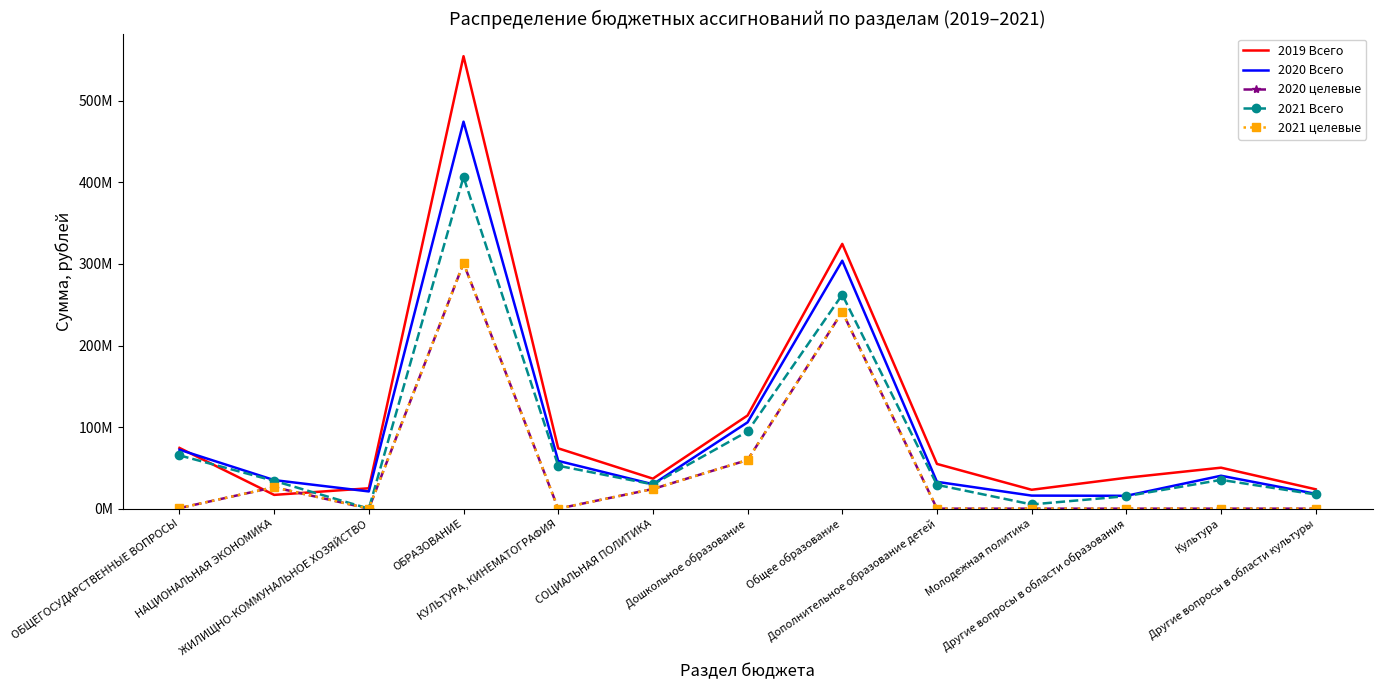

At which category does 2020 Всего reach its first local peak?

ОБРАЗОВАНИЕ